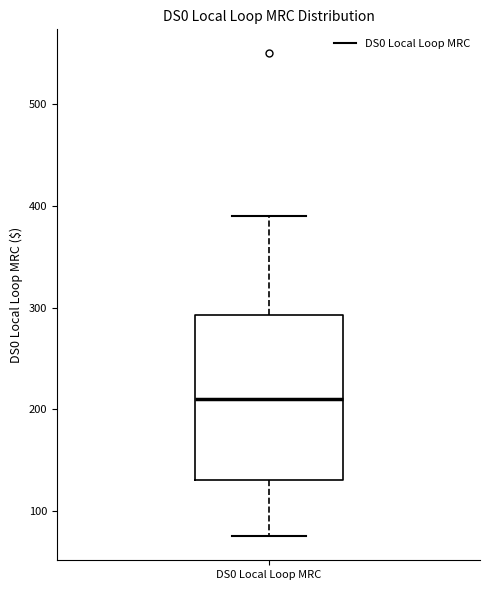

Transcribe this box plot: give where the median line is, the range the box spans, and where the two whiskers end, as read against the y-axis. The values are not printed on the chart, so give them approximately, as read against the axis.

median 210, box 130 to 290, whiskers 80 to 390